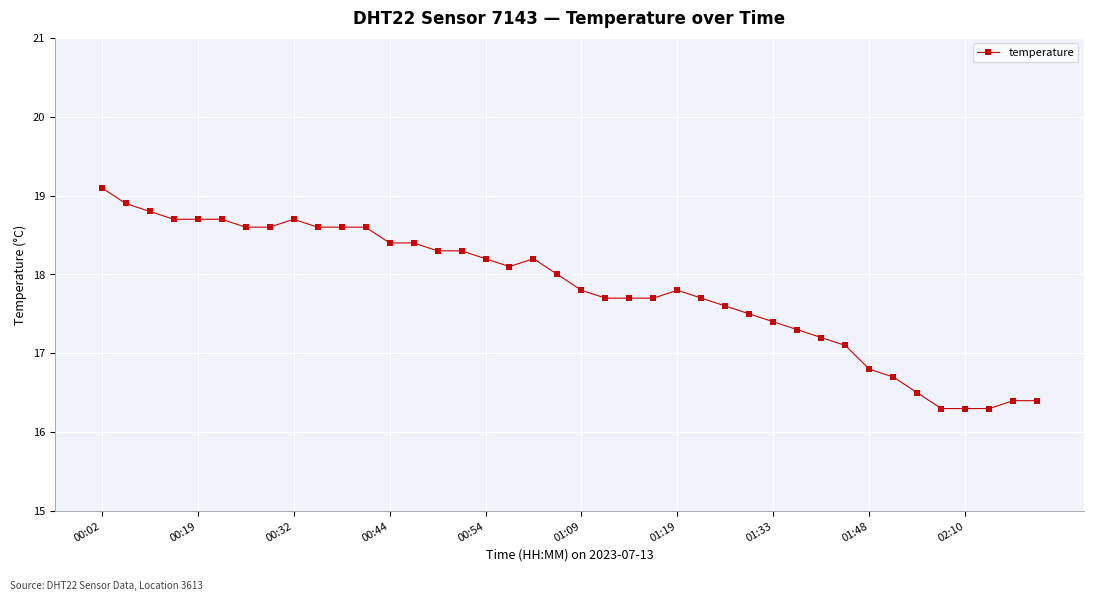

How many distinct data groups are displayed?

1